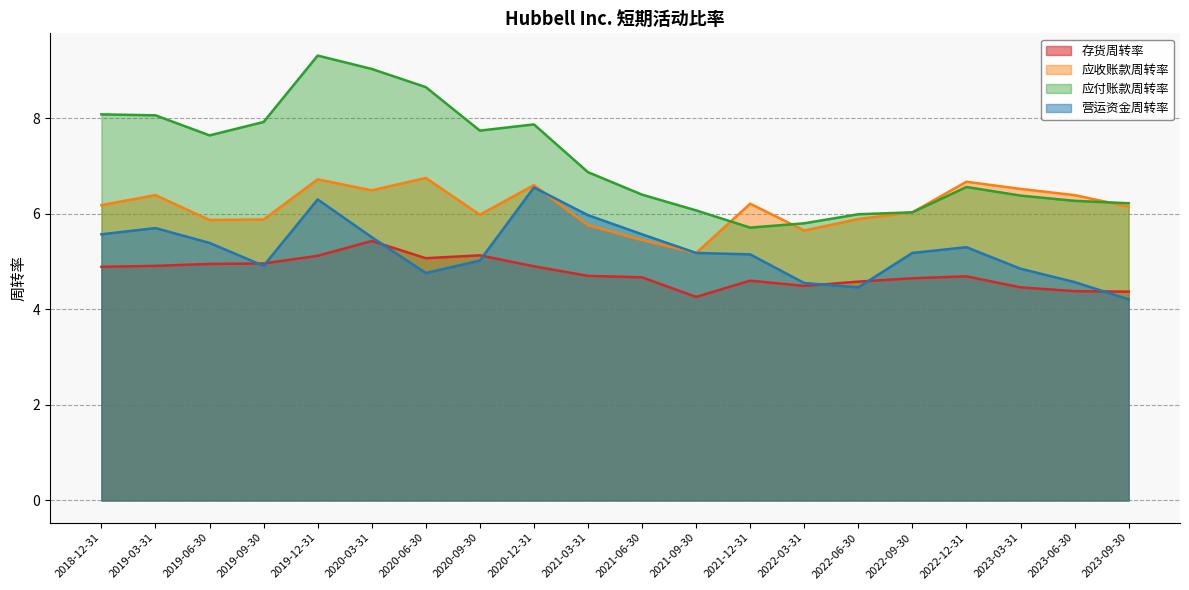

Where is 应付账款周转率 nearest to the value 7?

2021-03-31